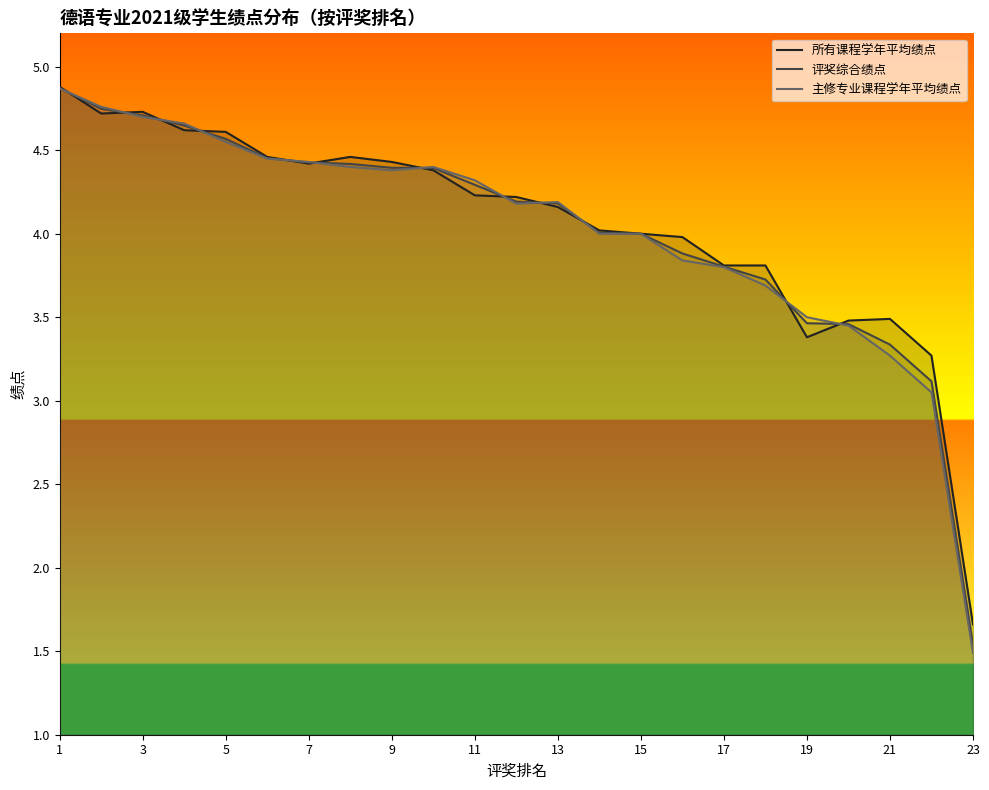

Which series has the largest range (max minus min)?

主修专业课程学年平均绩点